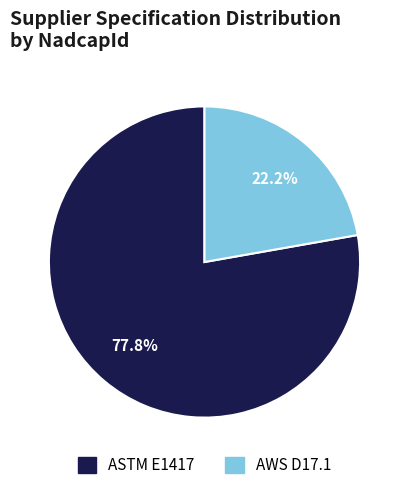

Count the number of slices in the pie.

2